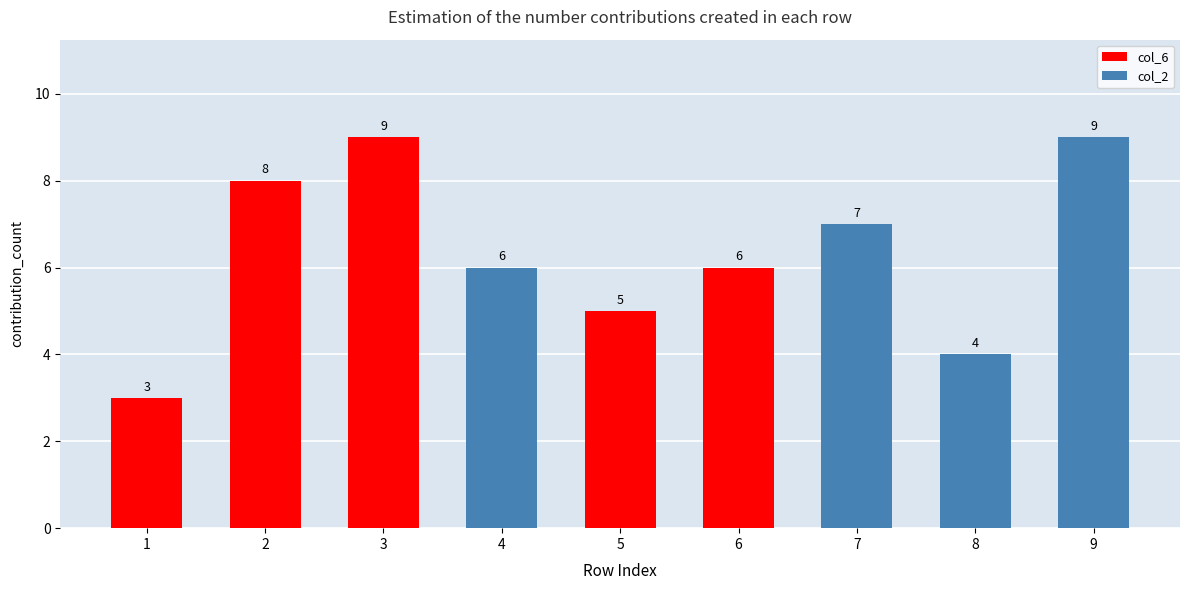

What is the greatest value displayed?

9